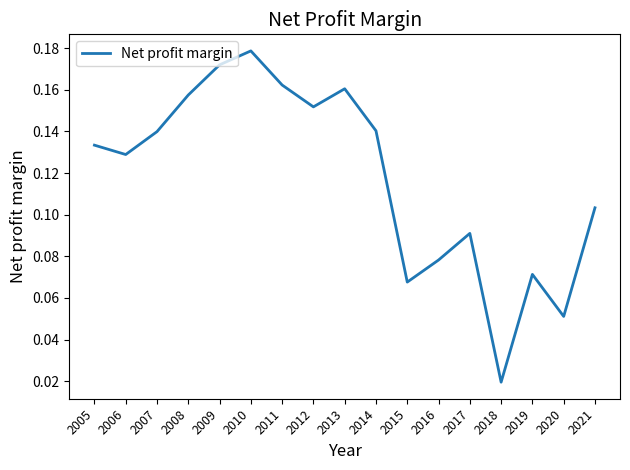

How many values are between 0 and 1?

17